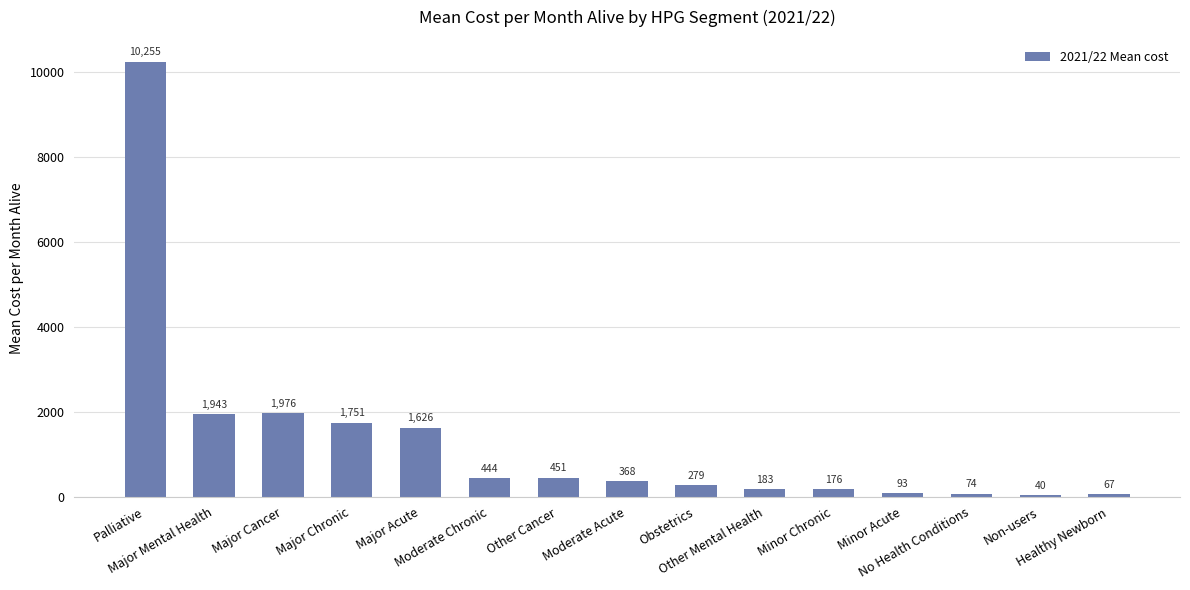

Between Major Cancer and Major Chronic, which is larger?

Major Cancer